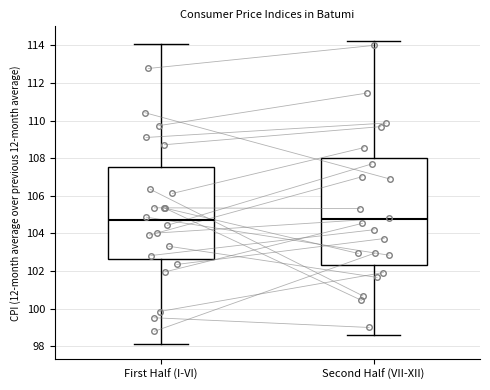

Which box is the tallest, from its lower edge to its upper edge?

Second Half (VII-XII)